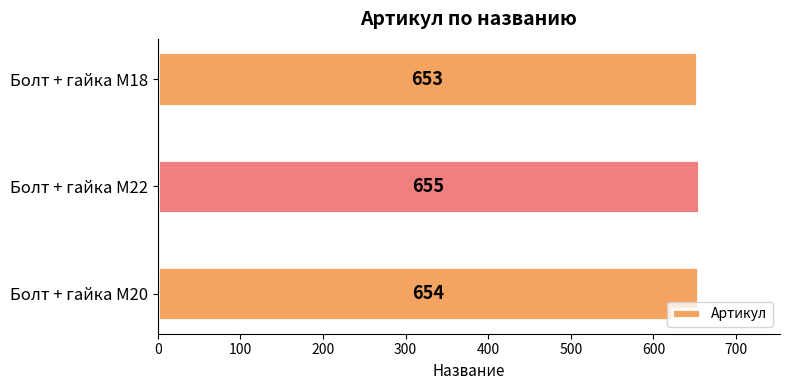

List the labels in order of value, largest first.

Болт + гайка M22, Болт + гайка M20, Болт + гайка M18